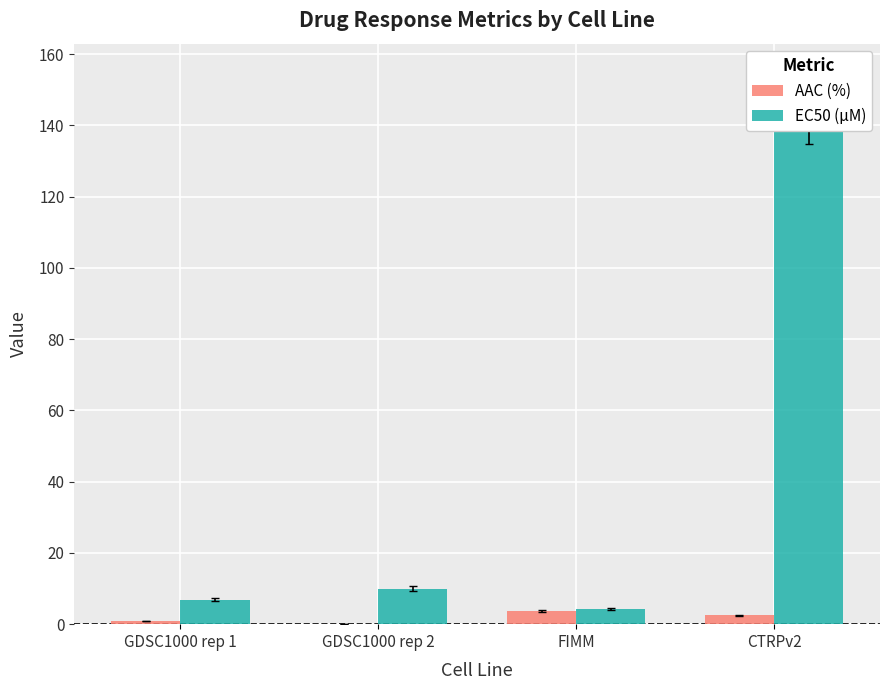

What is the difference between the maximum and minimum values in the EC50 (µM) series?

140.6